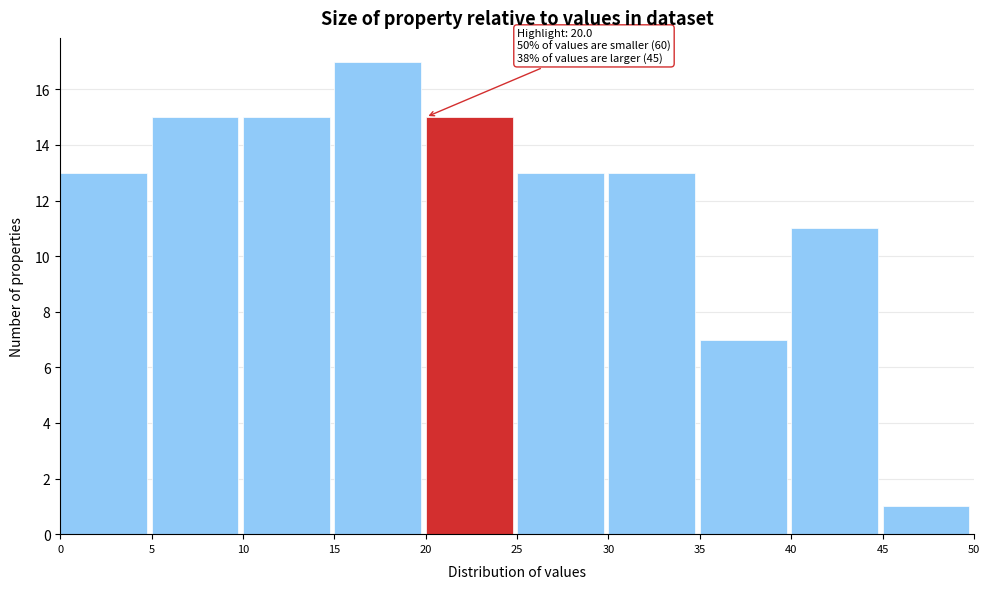

Over which range of the x-axis is the bar tallest?

15 to 20